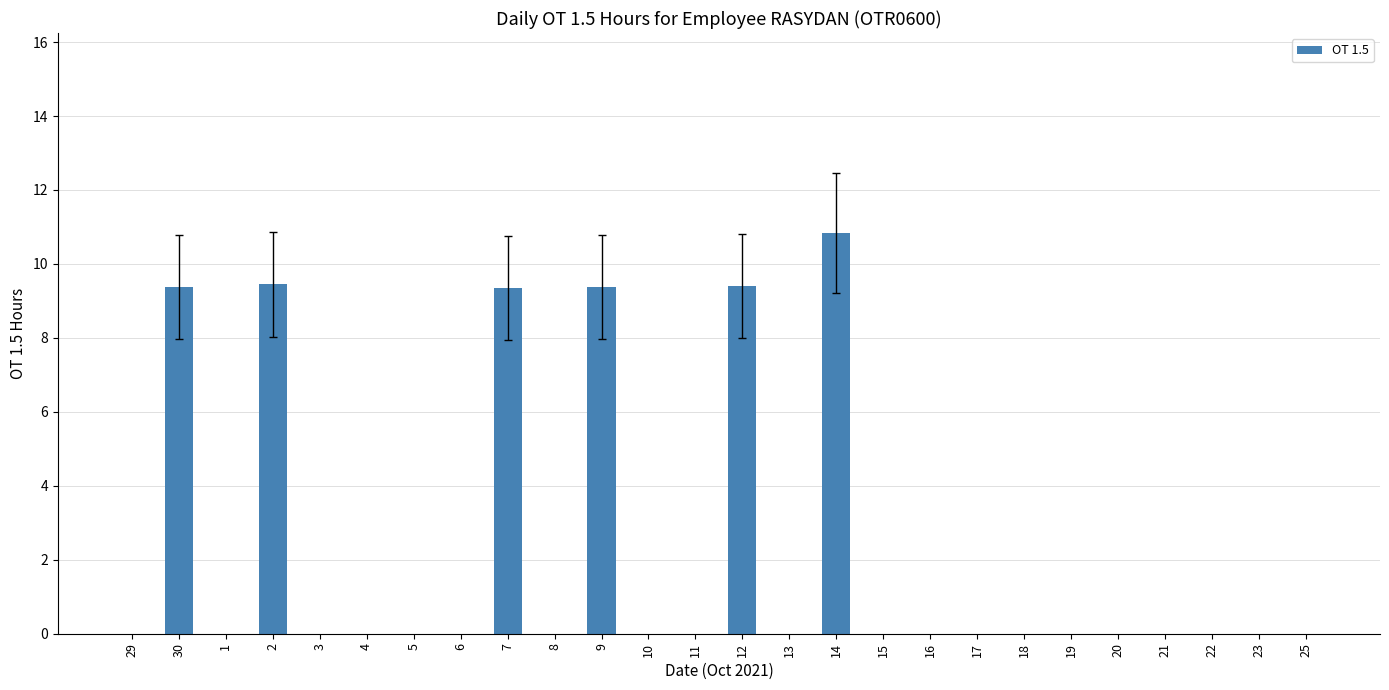

What is the maximum value shown in the chart?

10.8